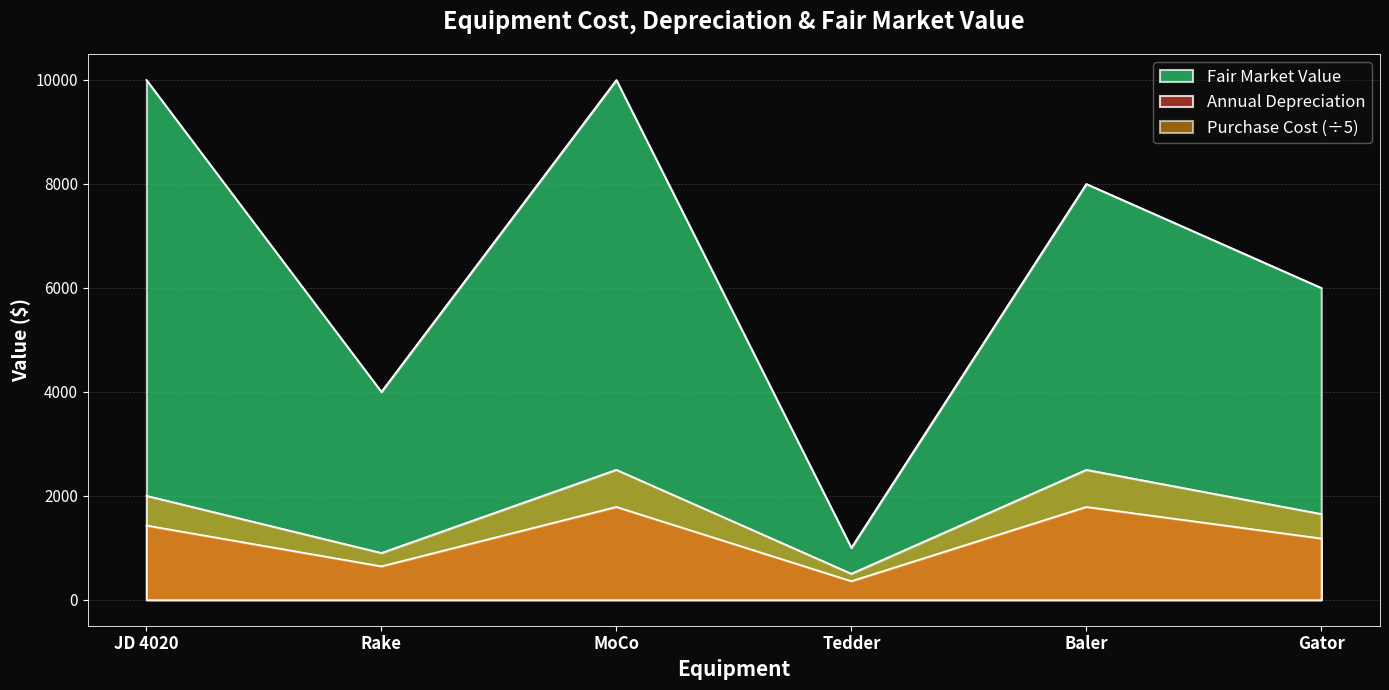

At which category is the sum across all series the highest?

MoCo